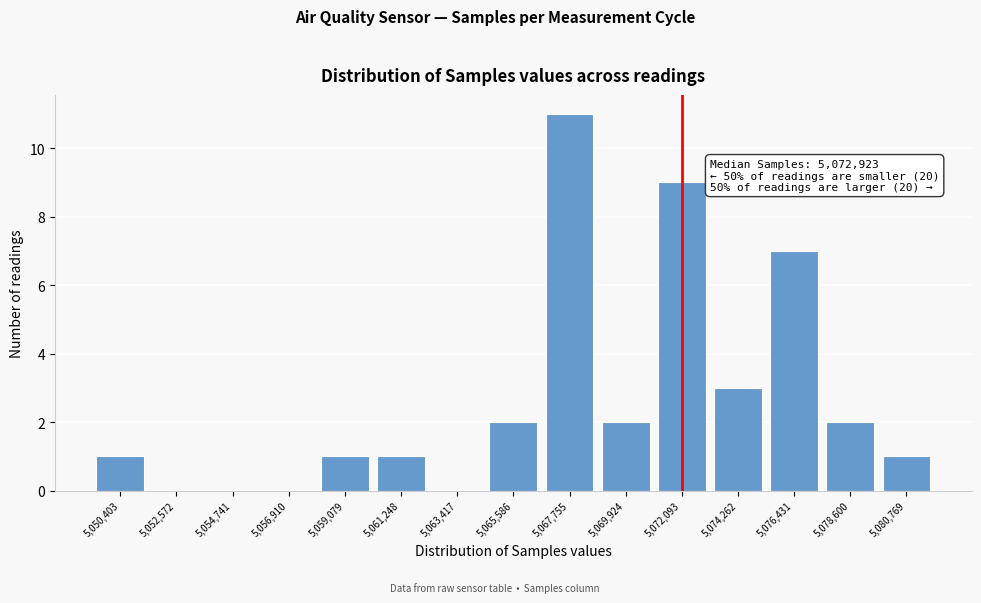

Reading right to left, transcribe all the data shown in this chart.

5,080,769=1	5,078,600=2	5,076,431=7	5,074,262=3	5,072,093=9	5,069,924=2	5,067,755=11	5,065,586=2	5,063,417=0	5,061,248=1	5,059,079=1	5,056,910=0	5,054,741=0	5,052,572=0	5,050,403=1